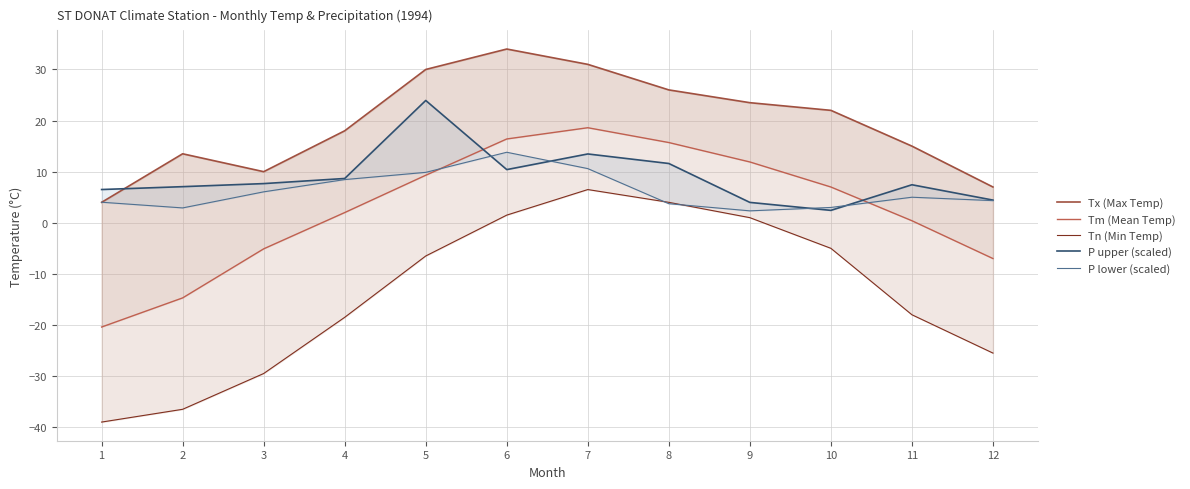

Between which two adjacent categories do P lower (scaled) and P upper (scaled) first intersect?

5 and 6